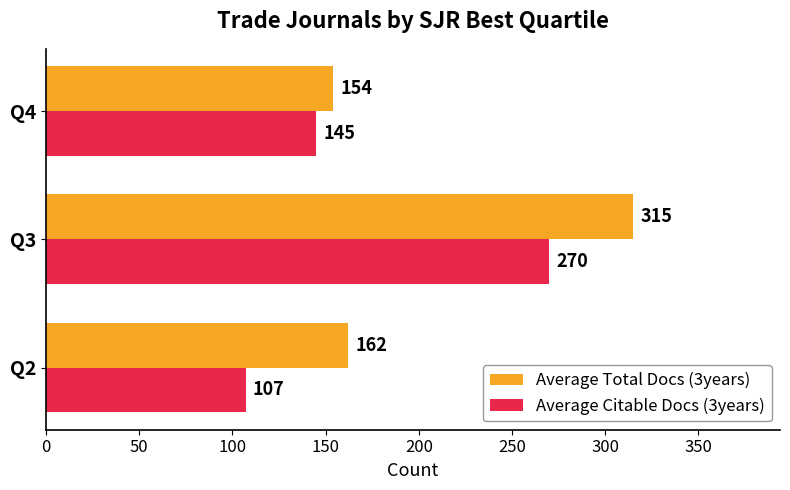

List the series in order of their peak value, lowest first.

Average Citable Docs (3years), Average Total Docs (3years)